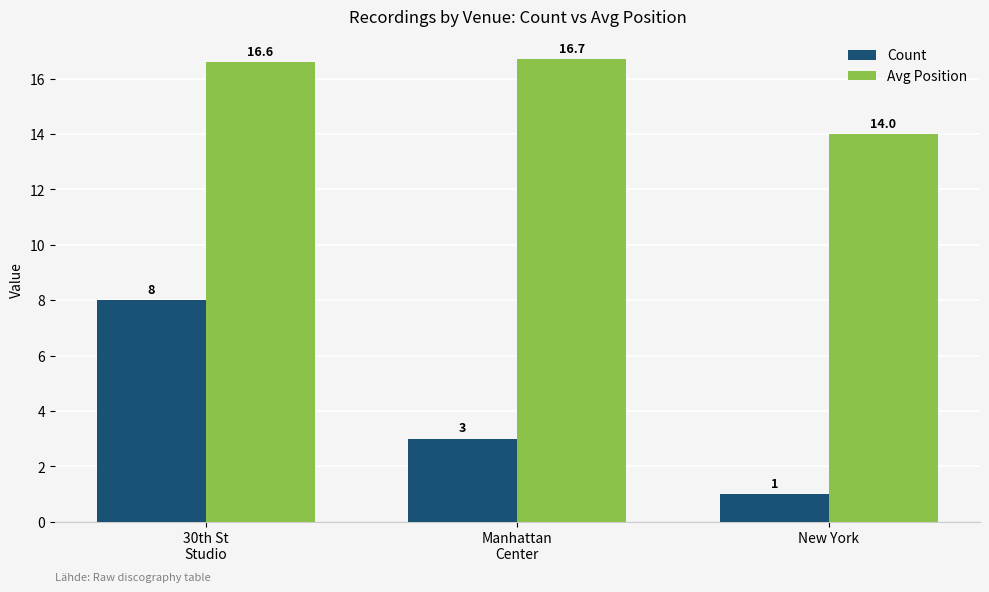

Read the Count value at New York.

1.0